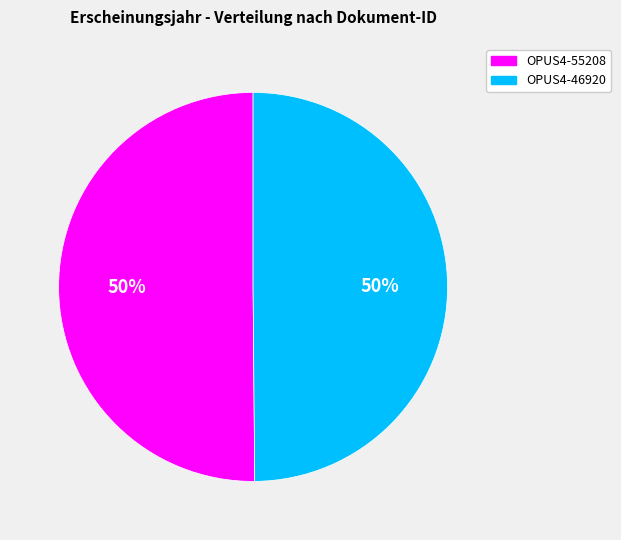

True or false: OPUS4-46920 accounts for 50% of the total.

True